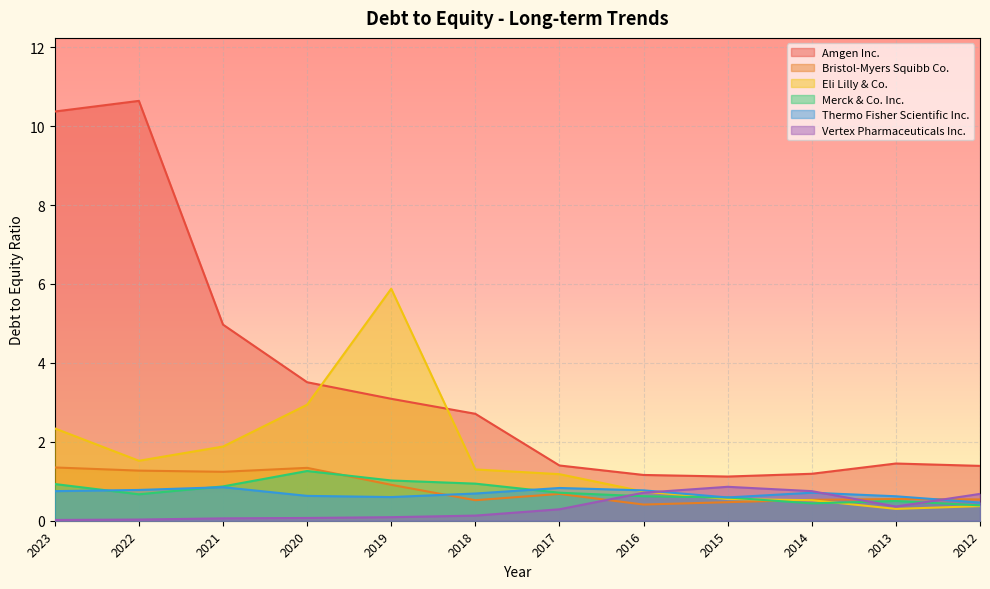

The Thermo Fisher Scientific Inc. series shows 0.6 at 2019. True or false?

True